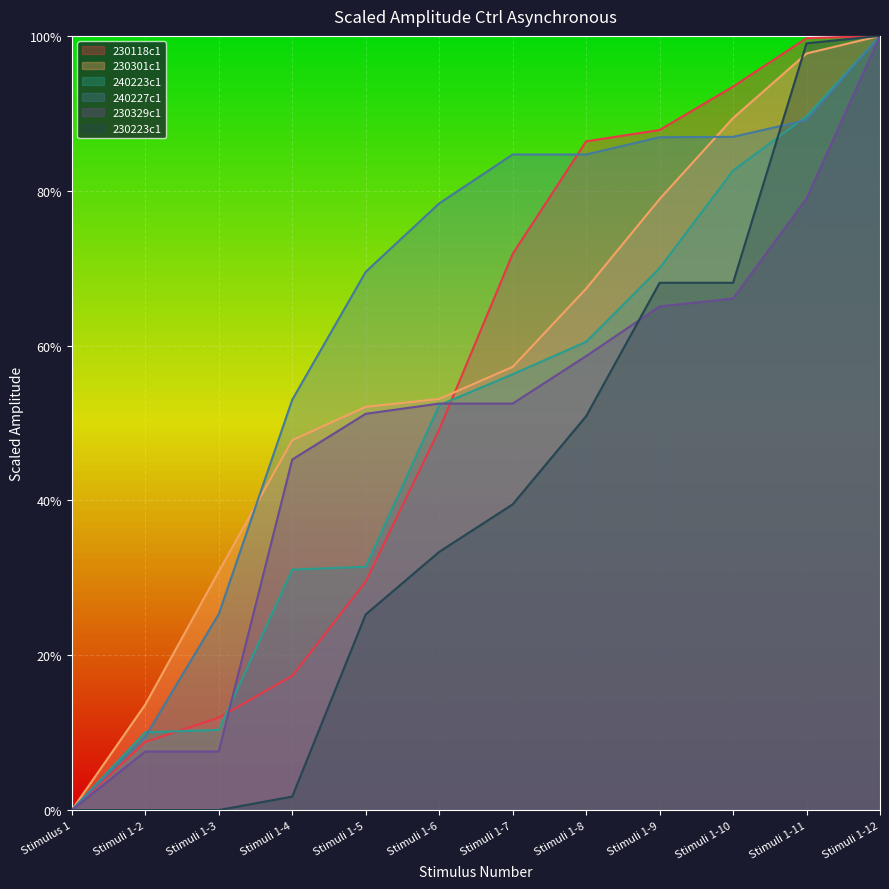

At which label is 230223c1 closest to 0?

Stimulus 1